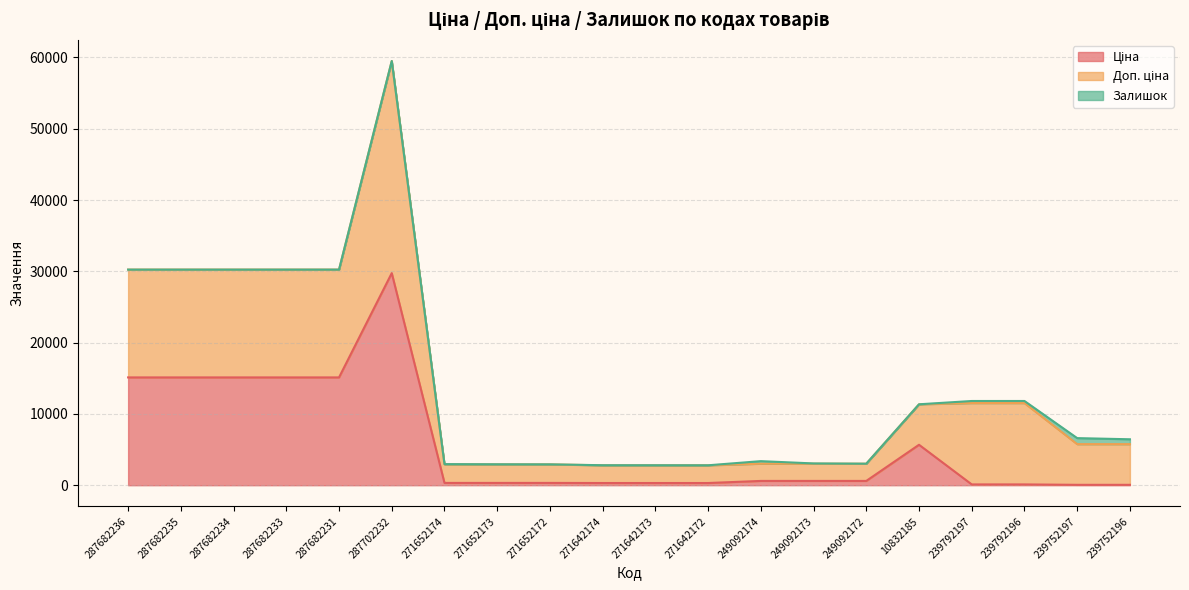

How many data points in Ціна are less than 603?

10